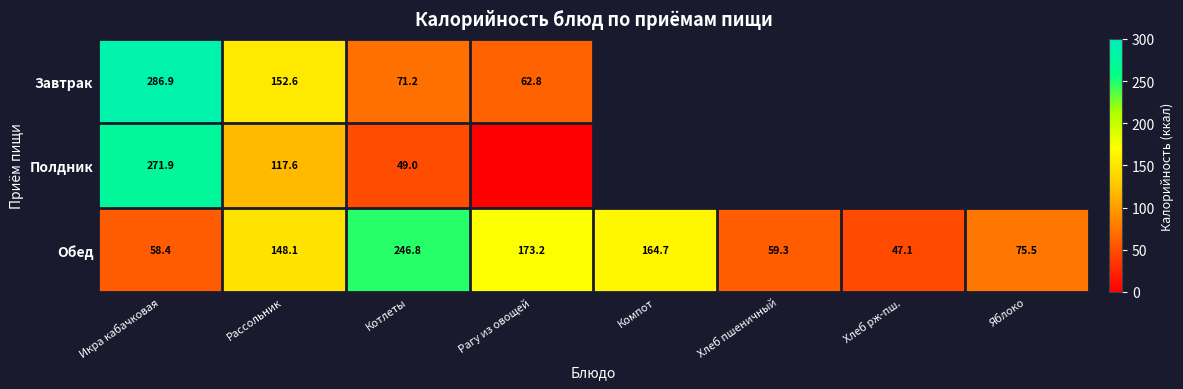

Is the value of Завтрак at Рассольник greater than the value of Полдник at Рассольник?

Yes